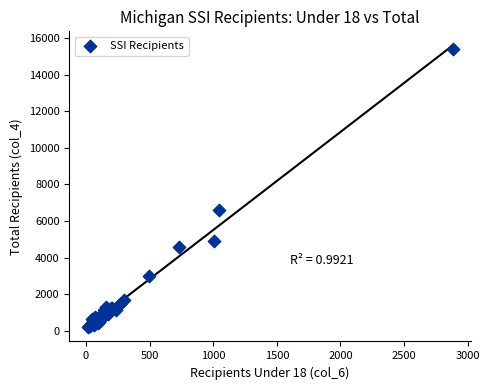

What Y value in the scatter plot is closest to 7793?

6606